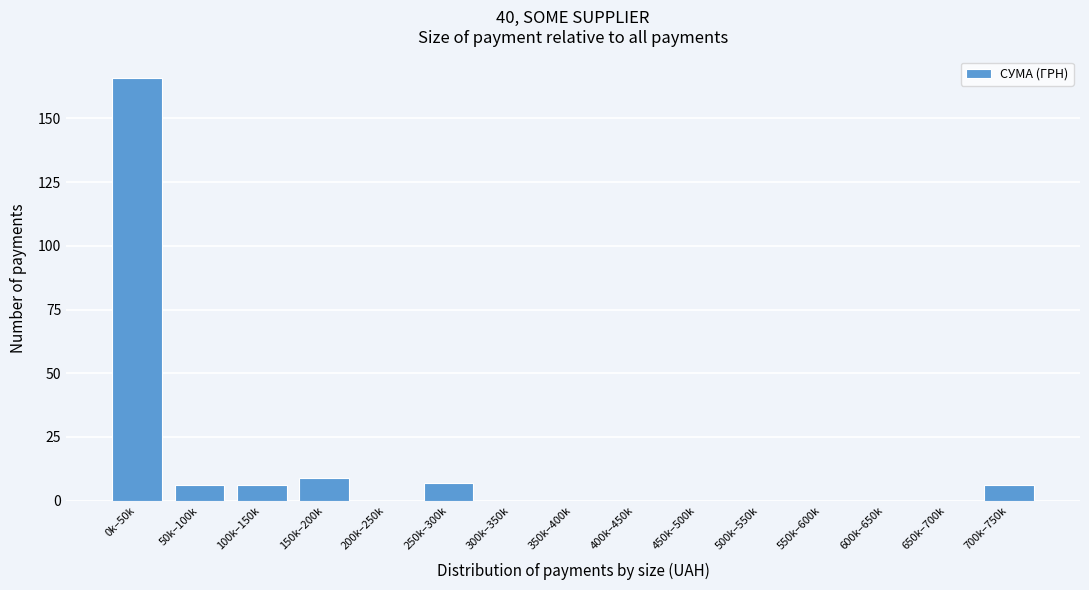

Reading right to left, what are all the values shown in this chart?

700k–750k=6	650k–700k=0	600k–650k=0	550k–600k=0	500k–550k=0	450k–500k=0	400k–450k=0	350k–400k=0	300k–350k=0	250k–300k=7	200k–250k=0	150k–200k=9	100k–150k=6	50k–100k=6	0k–50k=166